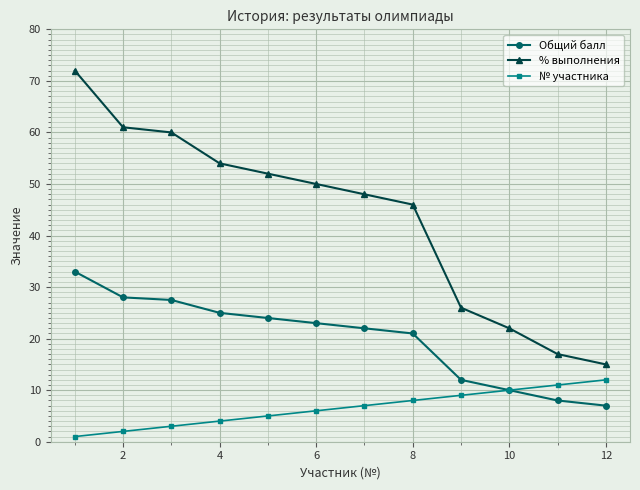

At how many categories does at least one series exceed 58?

3